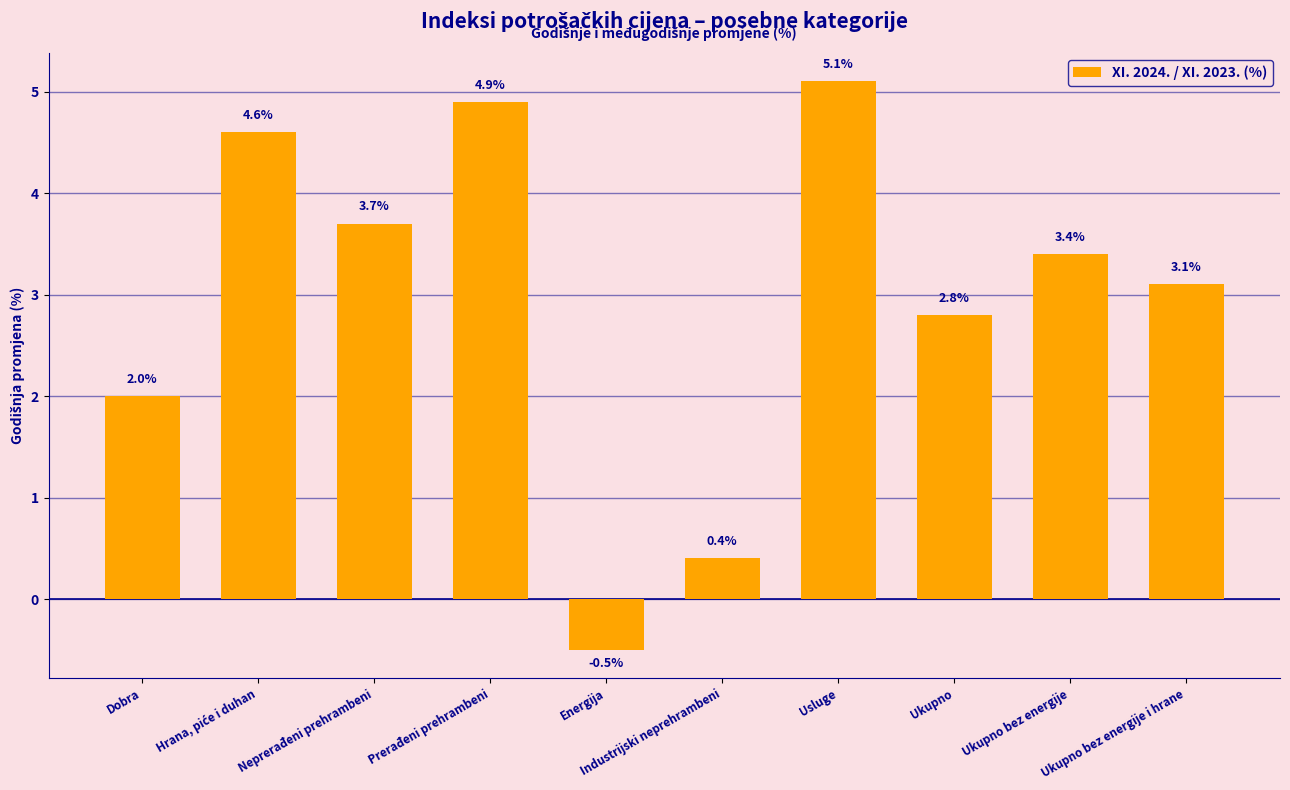

Are the bars grouped side by side (vs. stacked)?

No